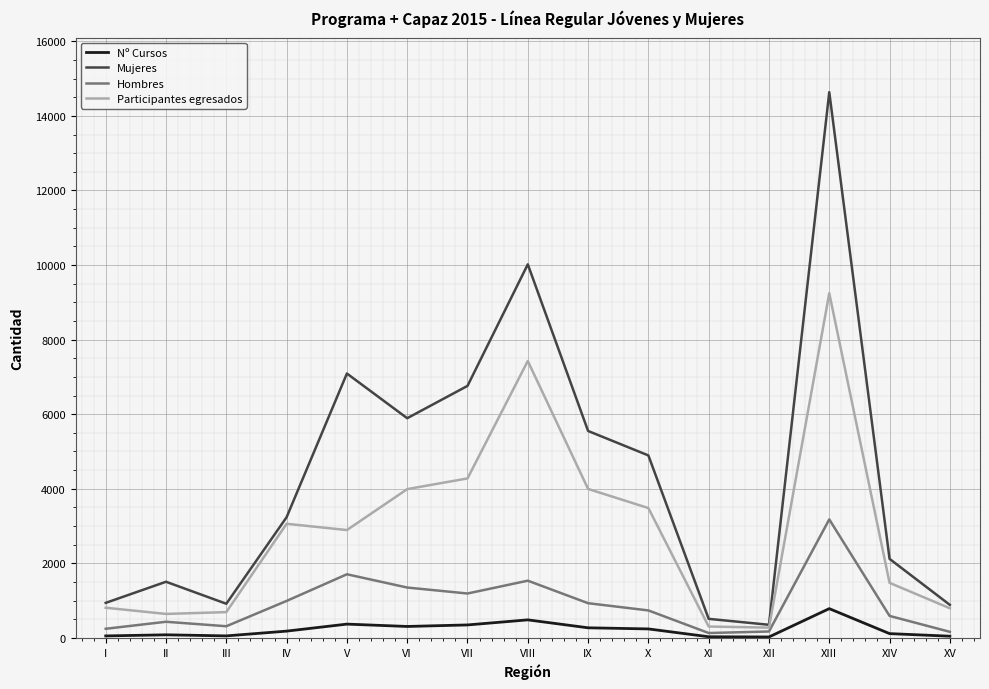

True or false: Nº Cursos has a value of 346 at VII.

True